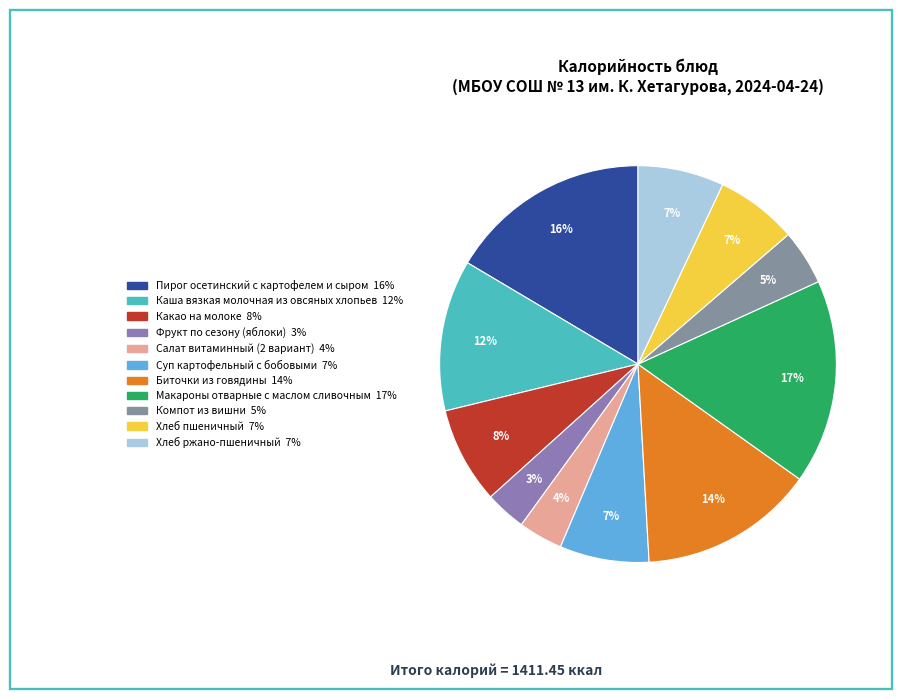

How many segments does this pie chart have?

11